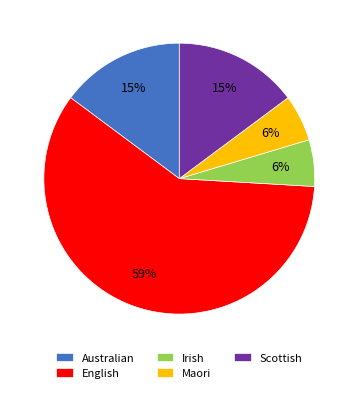

What is the largest slice in the pie chart?

English